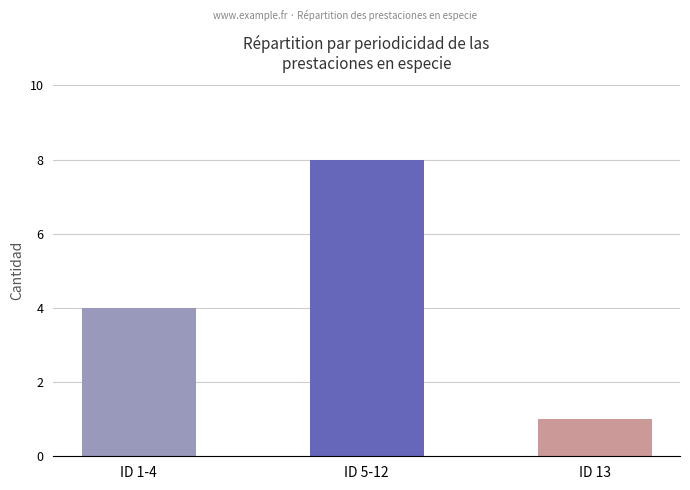

The chart shows a value of 8 at ID 5-12. True or false?

True